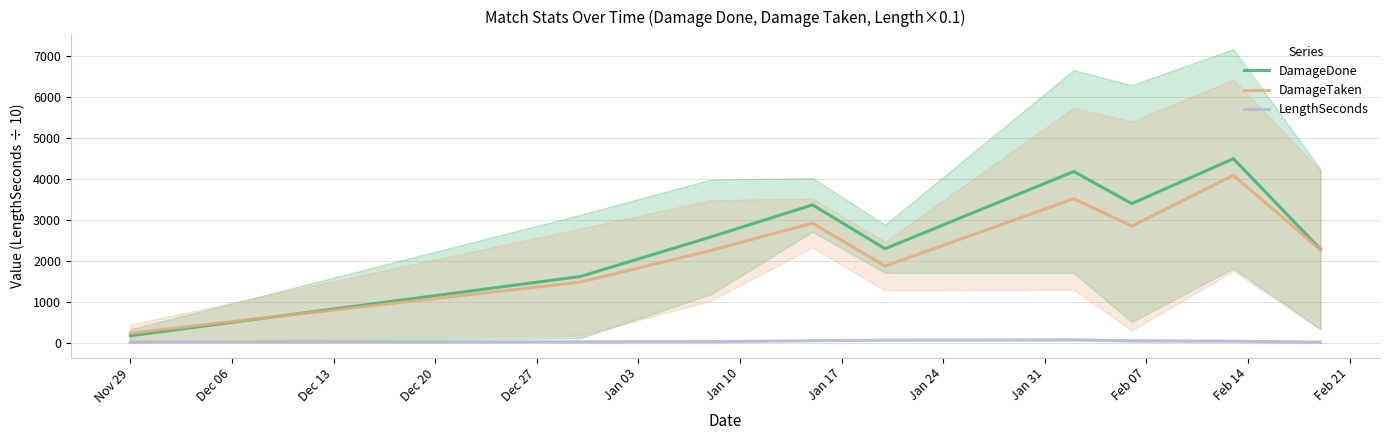

True or false: DamageTaken and LengthSeconds intersect in this chart.

False